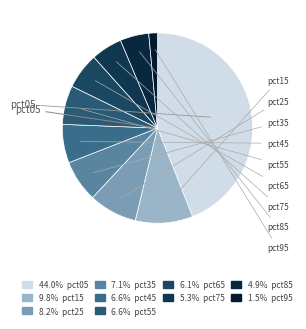

Rank the categories by value from lowest to highest.

pct95, pct85, pct75, pct65, pct45, pct55, pct35, pct25, pct15, pct05